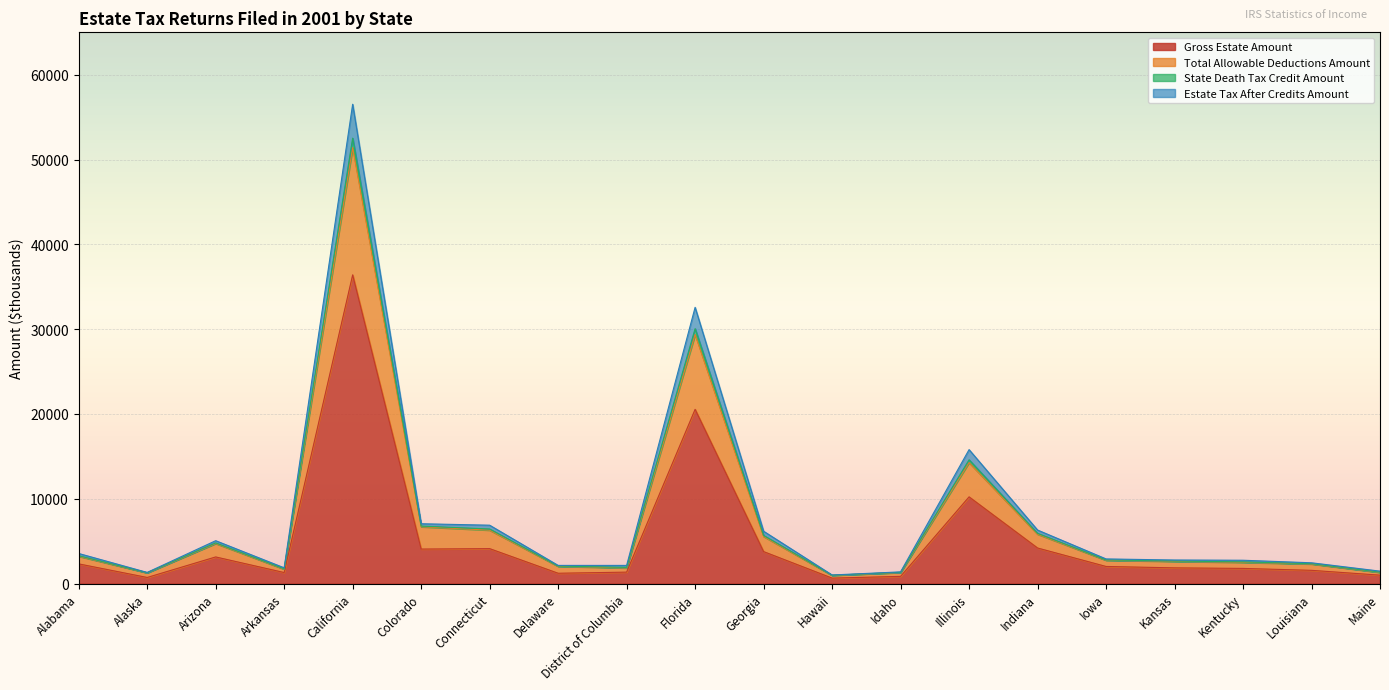

True or false: State Death Tax Credit Amount and Gross Estate Amount intersect in this chart.

False